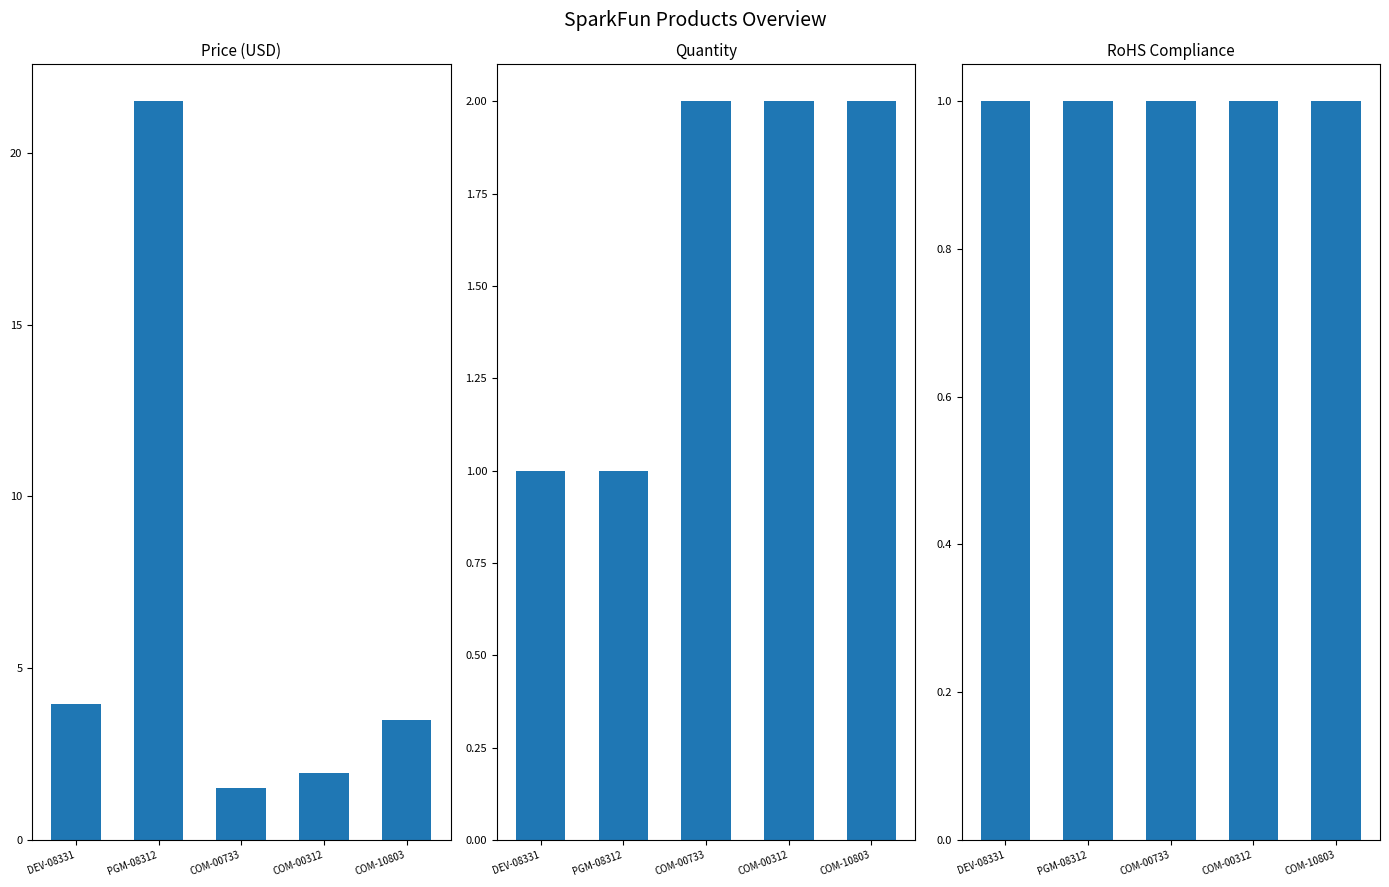

List the series in order of their peak value, highest first.

Price (USD), Quantity, RoHS Compliance